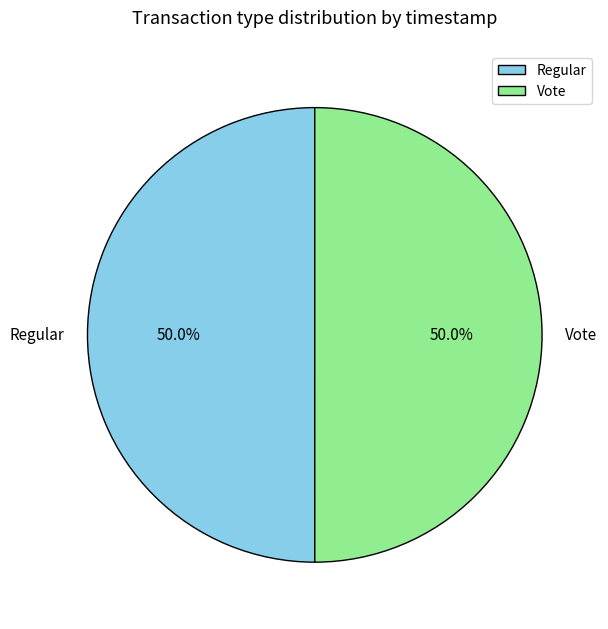

What is the ratio of the value at Regular to the value at Vote?

1.0